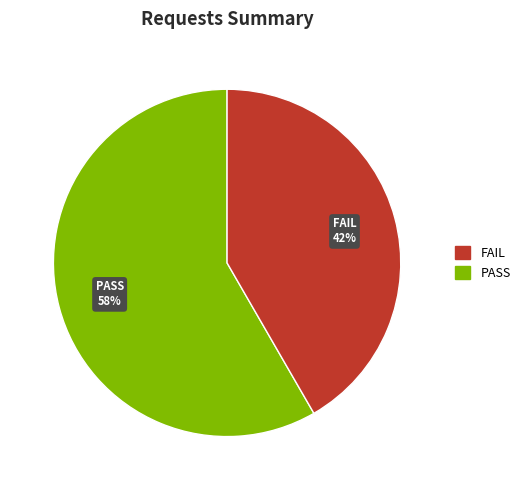

Is there any slice that represents more than half of the pie?

Yes